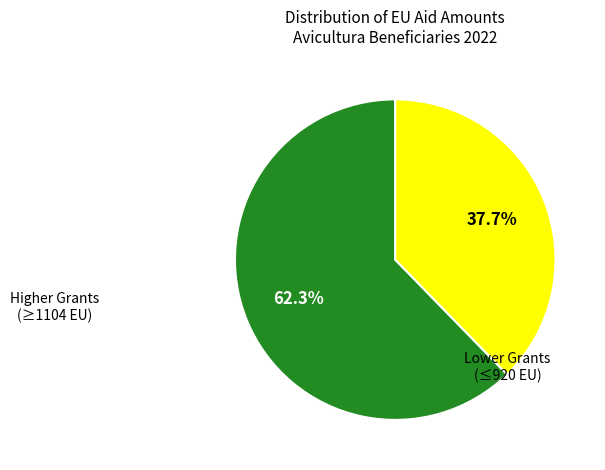

Does any single category account for the majority?

Yes